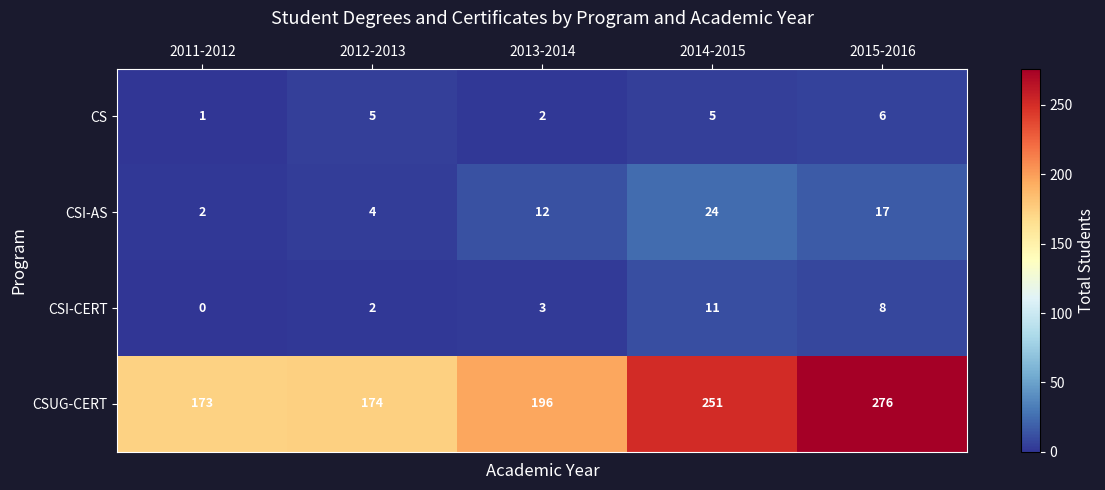

What is the approximate value of CSI-AS at 2013-2014?

12